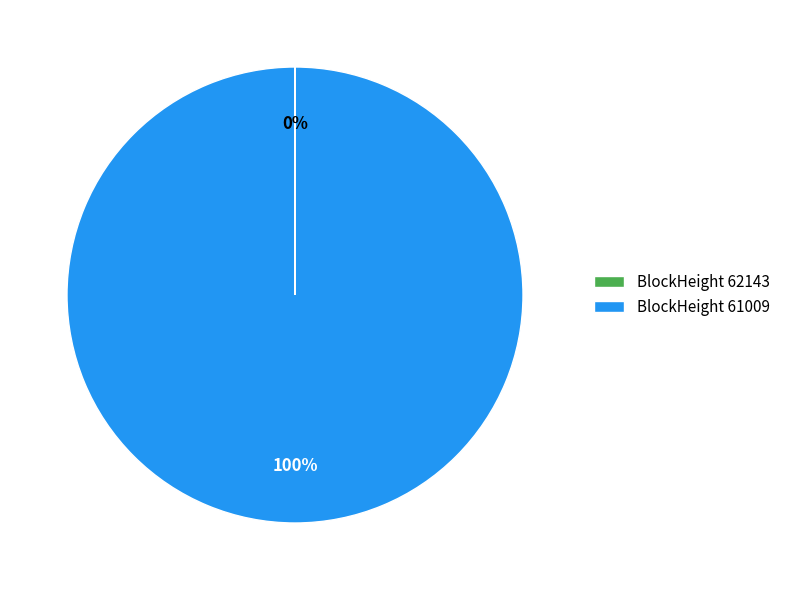

True or false: BlockHeight 61009 accounts for 93% of the total.

False